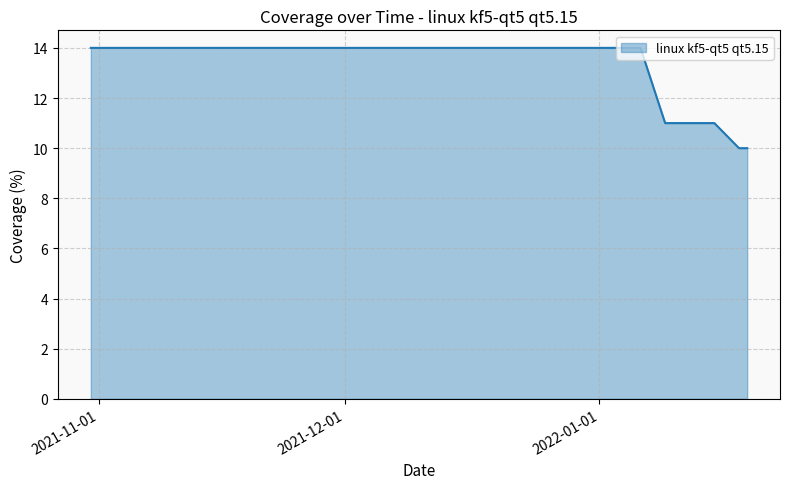

What is the minimum value shown in the chart?

10